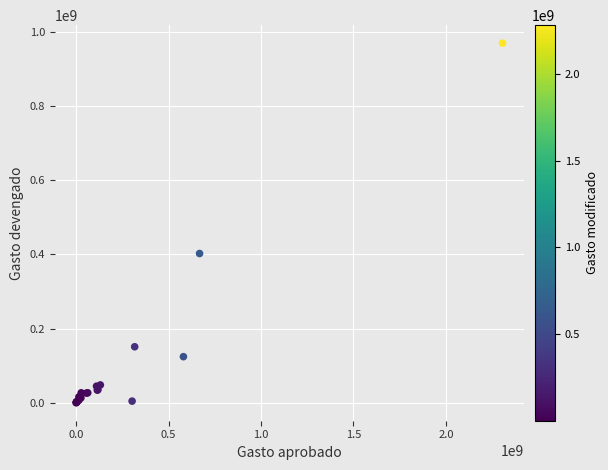

What Y value in the scatter plot is closest to 484392095?

402021944.5